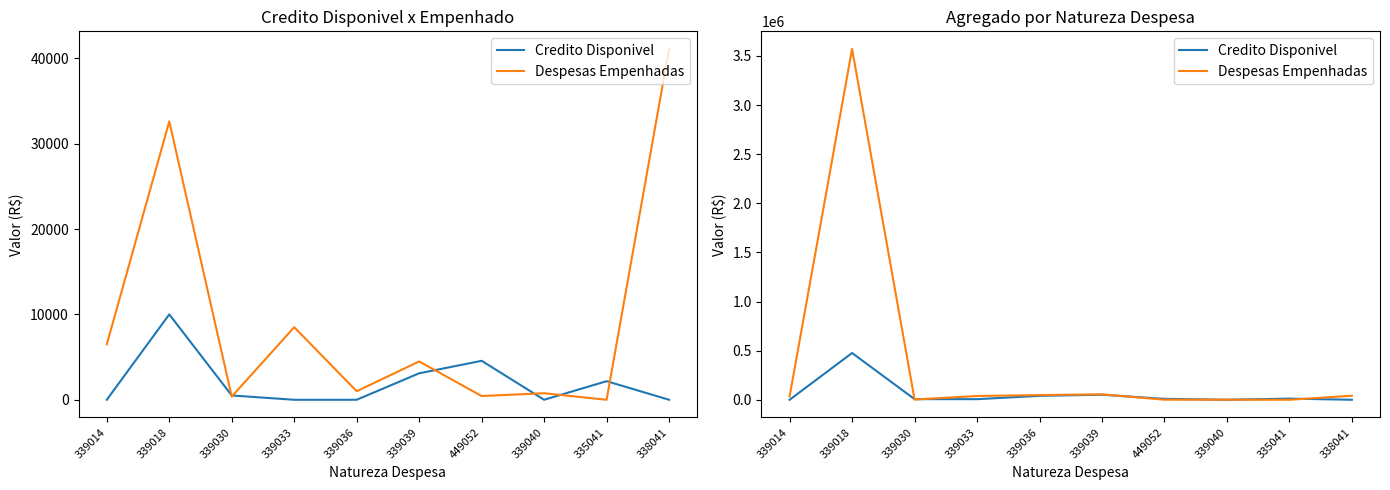

Where is the first local maximum for Despesas Empenhadas?

339018